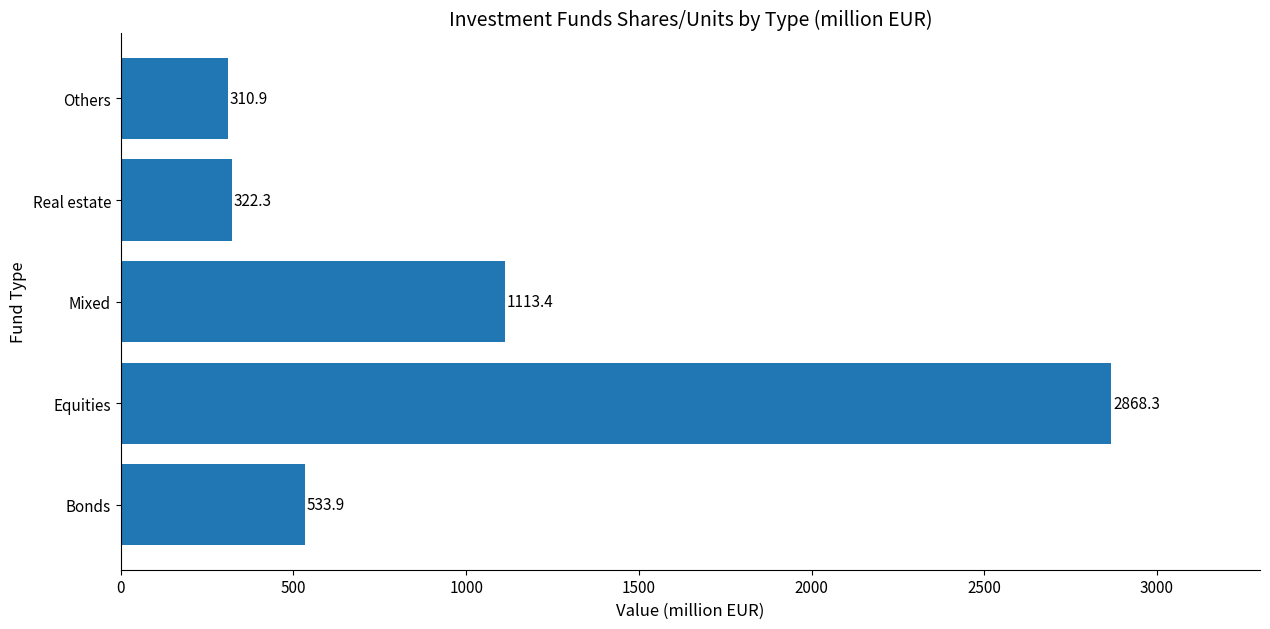

List the labels in order of value, smallest first.

Others, Real estate, Bonds, Mixed, Equities